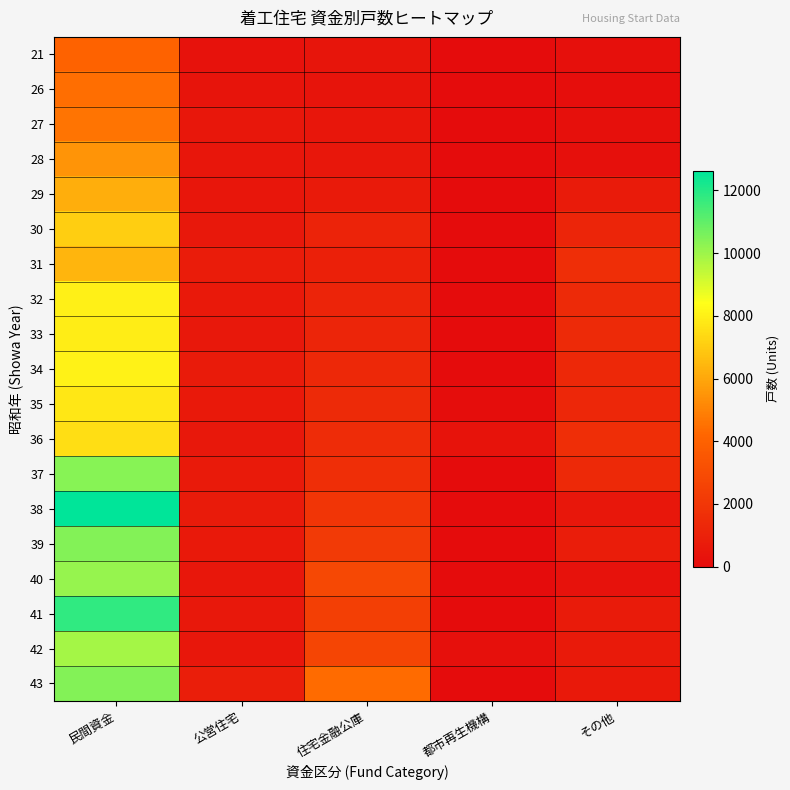

Reading left to right, list all the values displayed in this chart.

21: 民間資金=4066	公営住宅=267	住宅金融公庫=424	都市再生機構=26	その他=199
26: 民間資金=4451	公営住宅=362	住宅金融公庫=355	都市再生機構=24	その他=143
27: 民間資金=4591	公営住宅=525	住宅金融公庫=454	都市再生機構=0	その他=246
28: 民間資金=5485	公営住宅=470	住宅金融公庫=502	都市再生機構=18	その他=200
29: 民間資金=6183	公営住宅=487	住宅金融公庫=678	都市再生機構=0	その他=715
30: 民間資金=7071	公営住宅=587	住宅金融公庫=1089	都市再生機構=0	その他=1227
31: 民間資金=6367	公営住宅=774	住宅金融公庫=945	都市再生機構=0	その他=1611
32: 民間資金=7985	公営住宅=610	住宅金融公庫=1140	都市再生機構=0	その他=1408
33: 民間資金=7898	公営住宅=566	住宅金融公庫=1221	都市再生機構=9	その他=1409
34: 民間資金=8050	公営住宅=714	住宅金融公庫=1314	都市再生機構=0	その他=1288
35: 民間資金=7779	公営住宅=595	住宅金融公庫=1412	都市再生機構=80	その他=1260
36: 民間資金=7496	公営住宅=558	住宅金融公庫=1483	都市再生機構=320	その他=1597
37: 民間資金=10354	公営住宅=684	住宅金融公庫=1616	都市再生機構=0	その他=1355
38: 民間資金=12611	公営住宅=730	住宅金融公庫=1952	都市再生機構=12	その他=530
39: 民間資金=10439	公営住宅=619	住宅金融公庫=2173	都市再生機構=0	その他=824
40: 民間資金=10132	公営住宅=518	住宅金融公庫=2825	都市再生機構=0	その他=254
41: 民間資金=11815	公営住宅=583	住宅金融公庫=2370	都市再生機構=0	その他=702
42: 民間資金=9867	公営住宅=529	住宅金融公庫=2682	都市再生機構=198	その他=646
43: 民間資金=10427	公営住宅=858	住宅金融公庫=4347	都市再生機構=16	その他=602